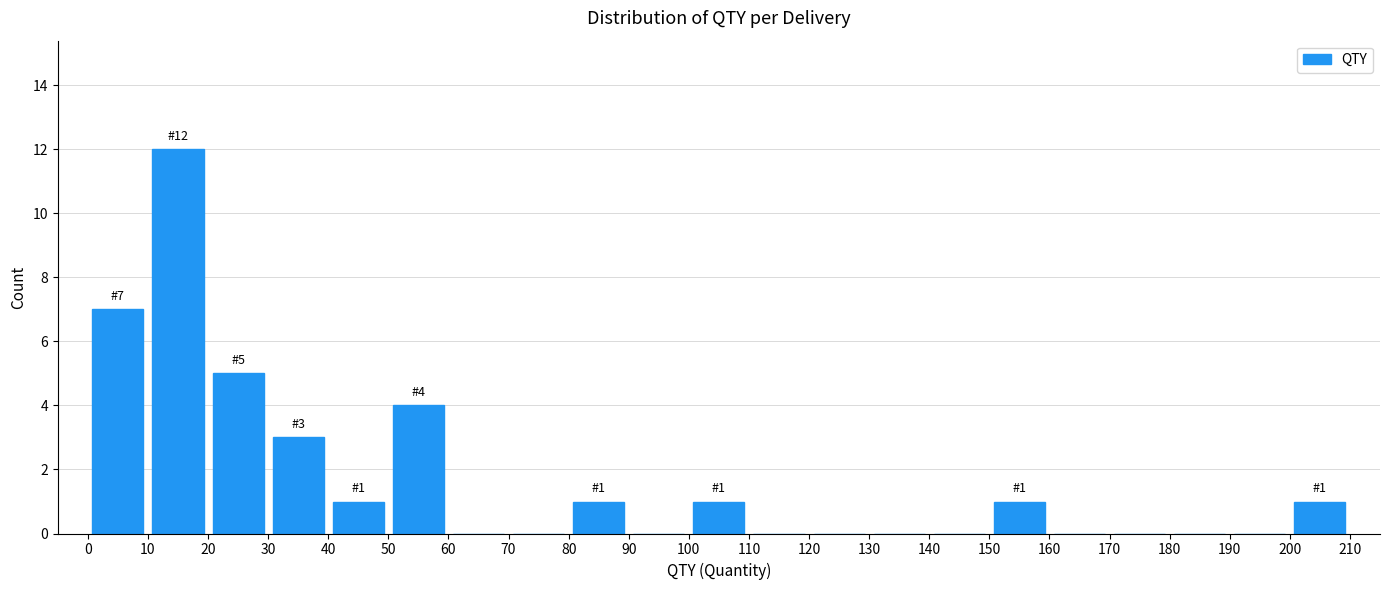

Over which range of the x-axis is the bar tallest?

10 to 20